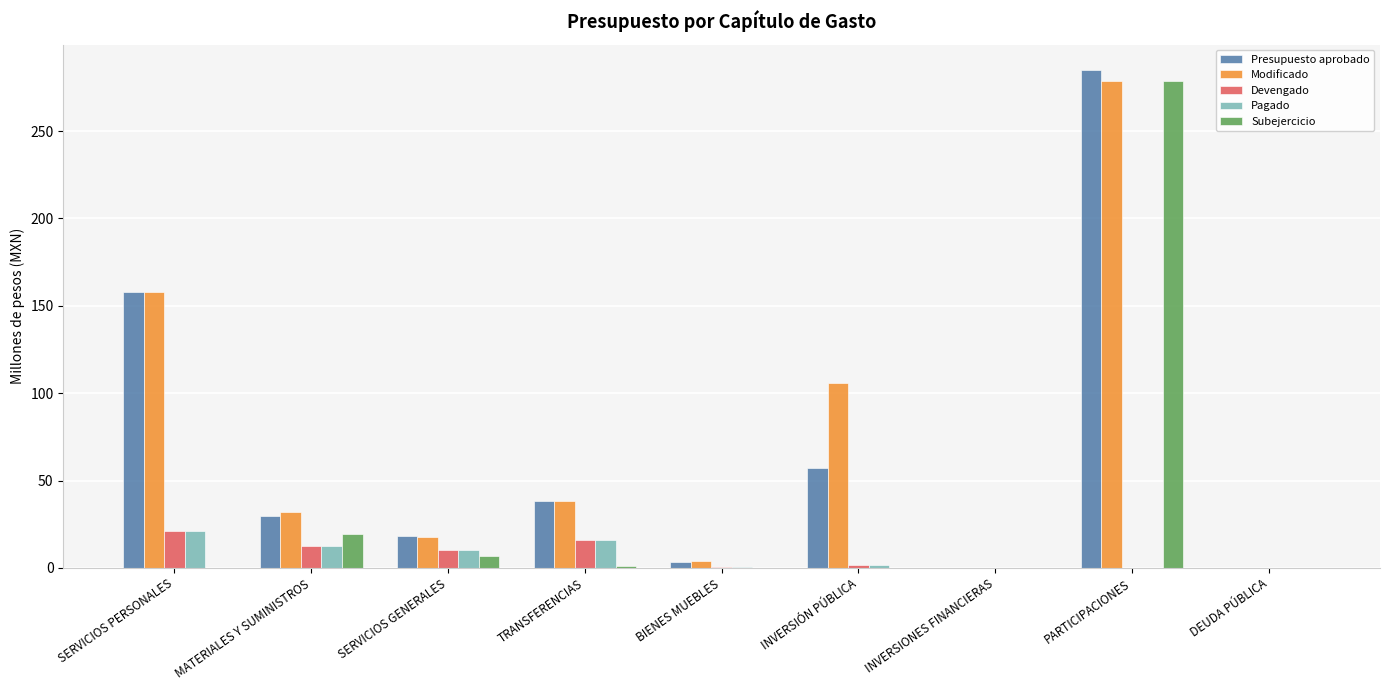

The Modificado series shows 171.2 at INVERSIÓN PÚBLICA. True or false?

False